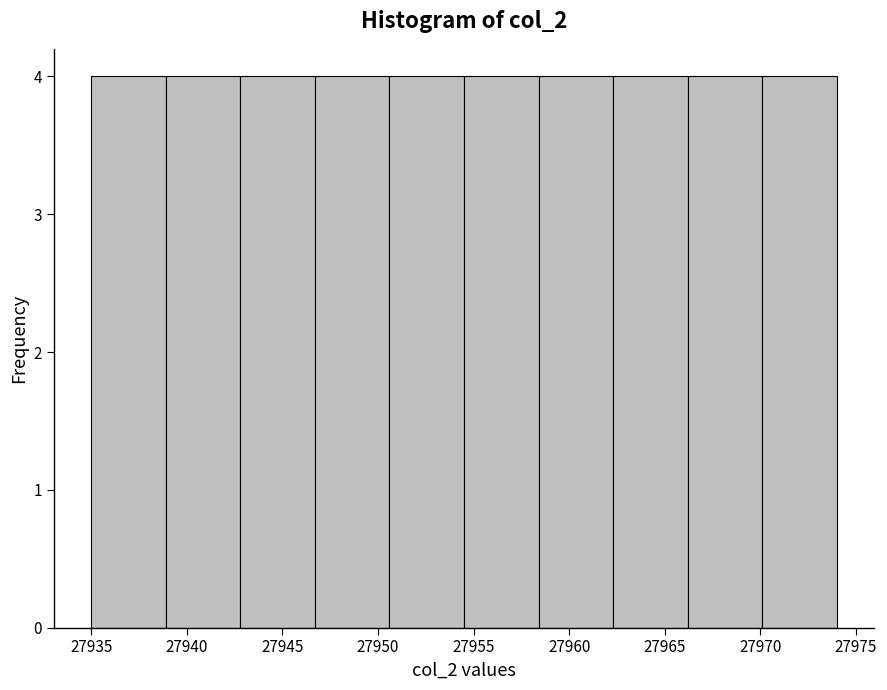

Reading left to right, list every bar in this chart as the range it spans on the x-axis followed by its height. Neither the bar edges nor the heights are printed on the chart, so give them approximately, as read against the axes.

27935.0 to 27938.9: 4
27938.9 to 27942.8: 4
27942.8 to 27946.7: 4
27946.7 to 27950.6: 4
27950.6 to 27954.5: 4
27954.5 to 27958.4: 4
27958.4 to 27962.3: 4
27962.3 to 27966.2: 4
27966.2 to 27970.1: 4
27970.1 to 27974.0: 4